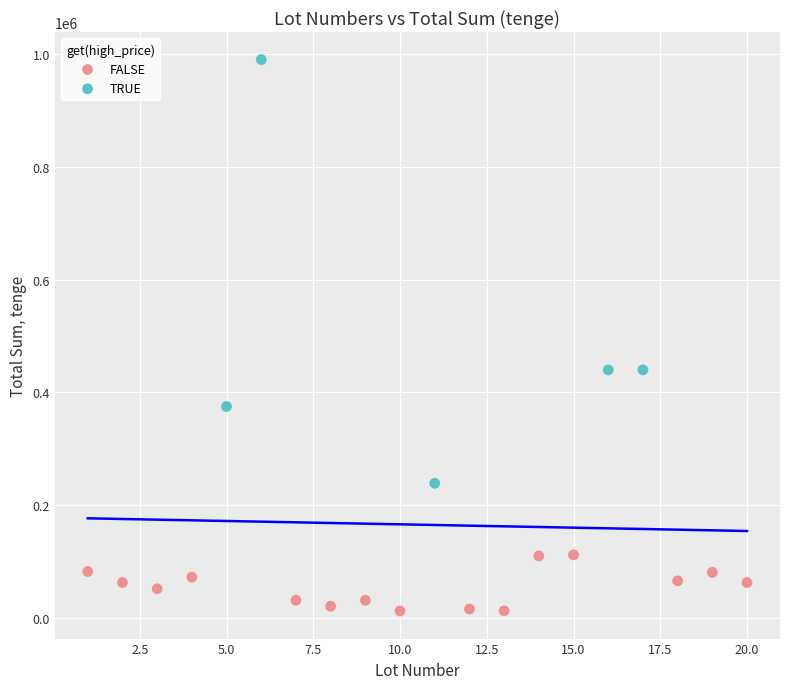

What are all the series names shown in the legend?

FALSE, TRUE